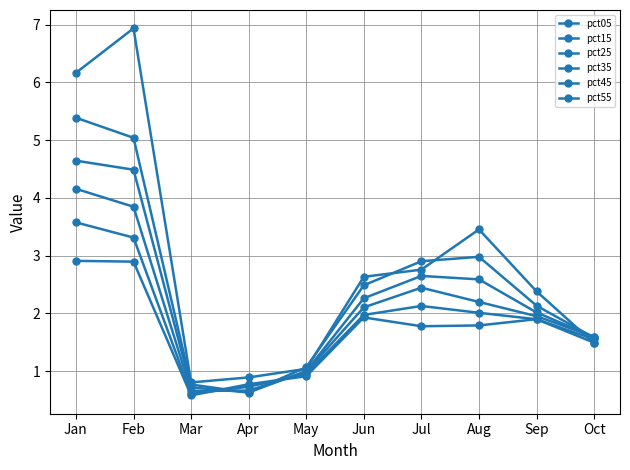

At Feb, list the series in order from smallest to largest.

pct55, pct45, pct35, pct25, pct15, pct05